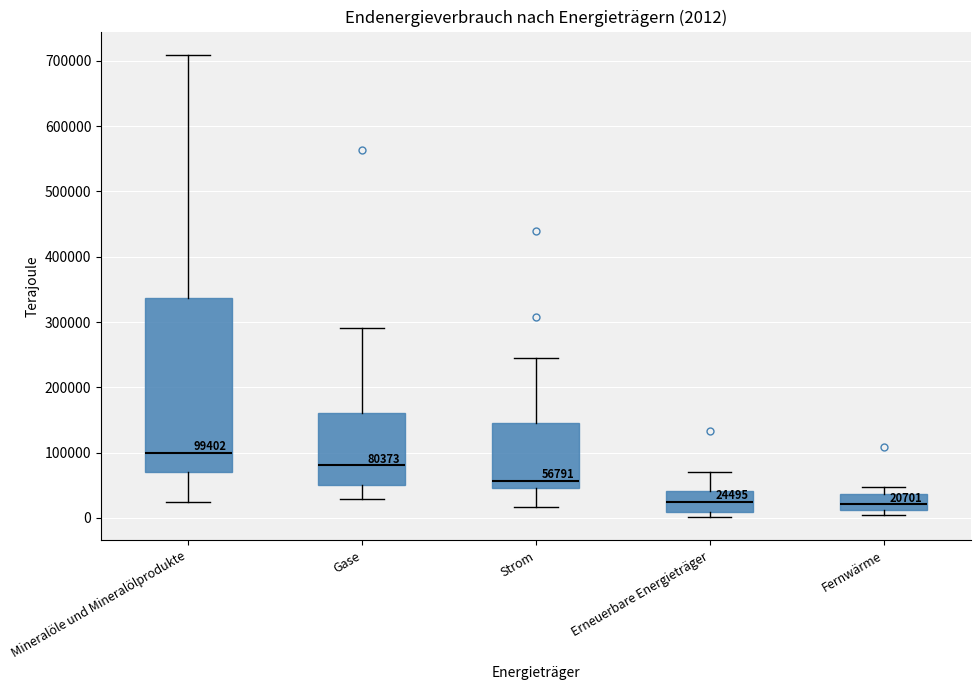

Which box has the highest median line?

Mineralöle und Mineralölprodukte